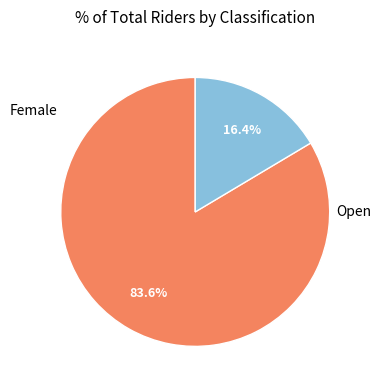

Is there a majority slice in this chart?

Yes